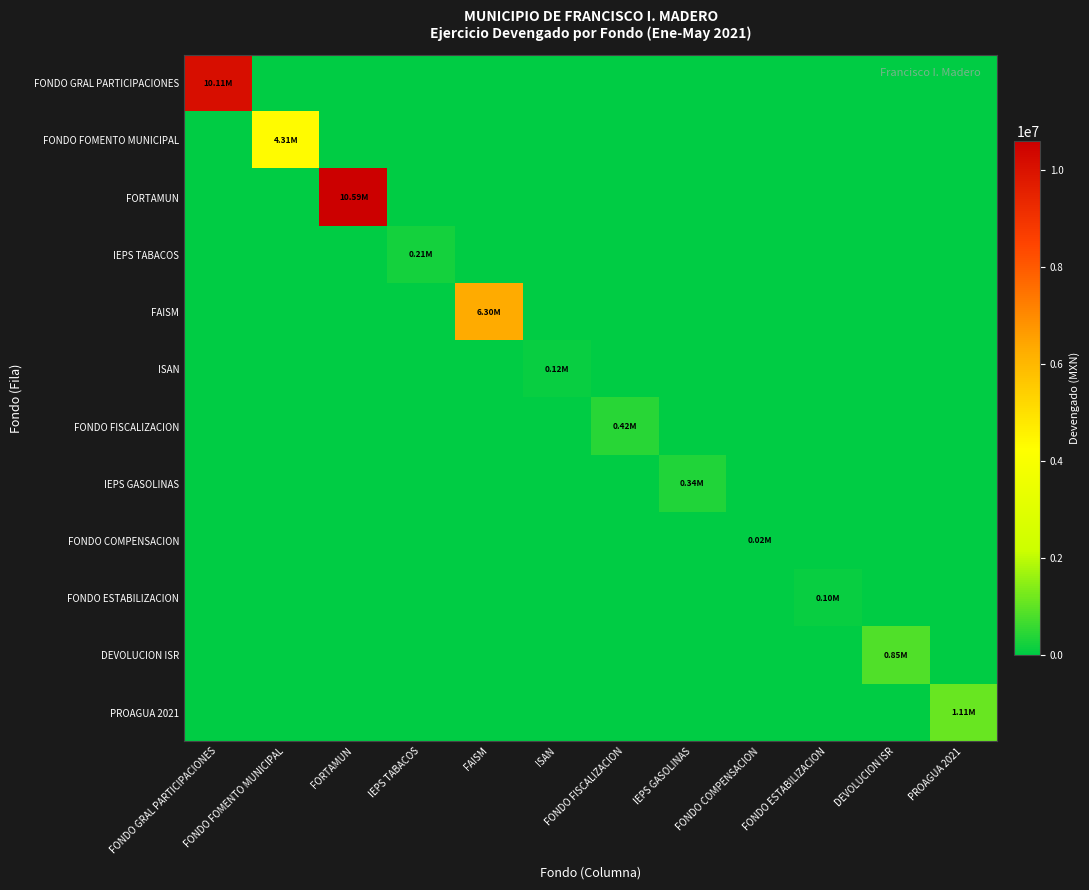

At which category does the chart reach its peak across all series?

FORTAMUN